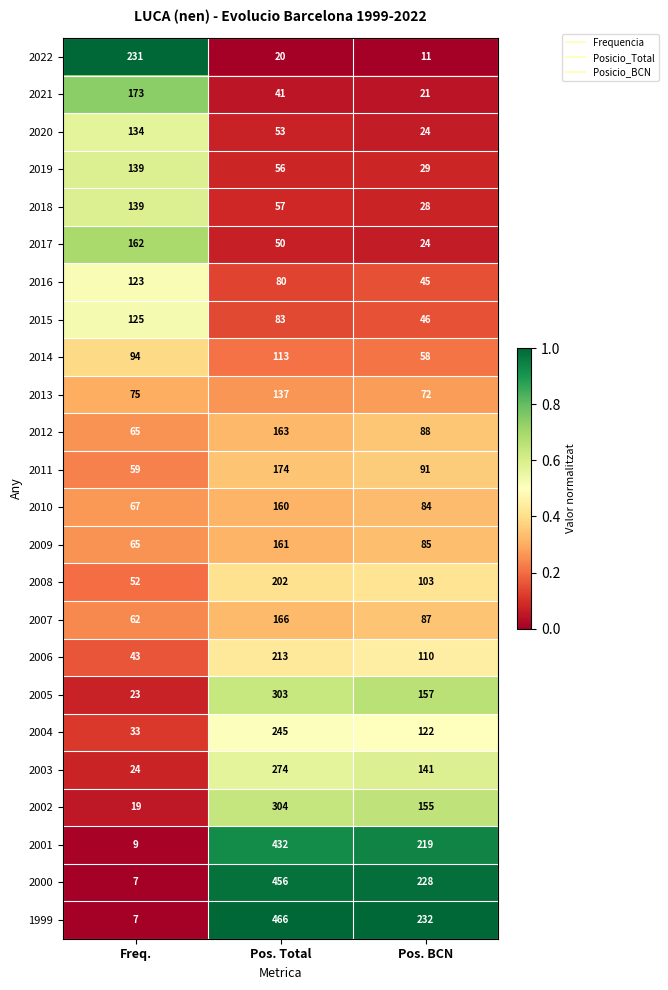

Which series has the largest range (max minus min)?

1999